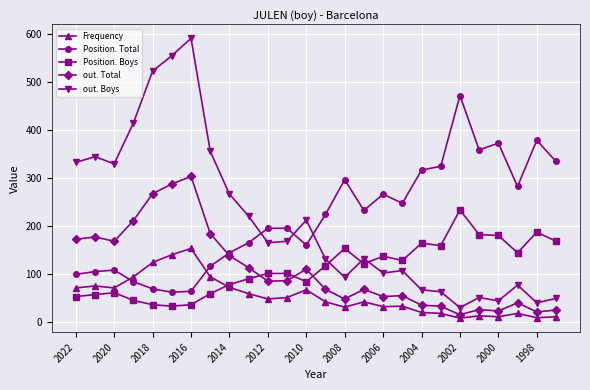

How many intersections are there between Position. Total and Frequency?

2